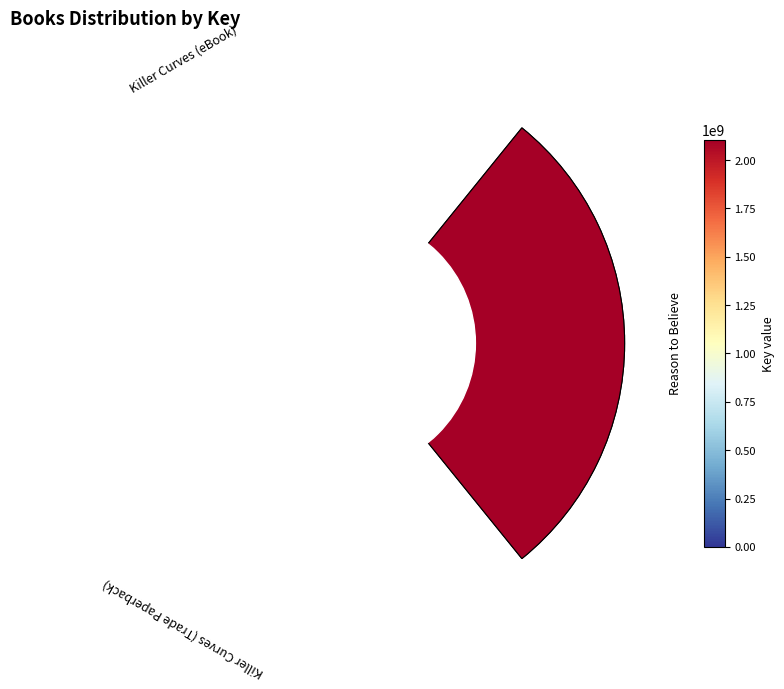

Rank the categories by value from lowest to highest.

Killer Curves (eBook), Killer Curves (Trade Paperback), Reason to Believe